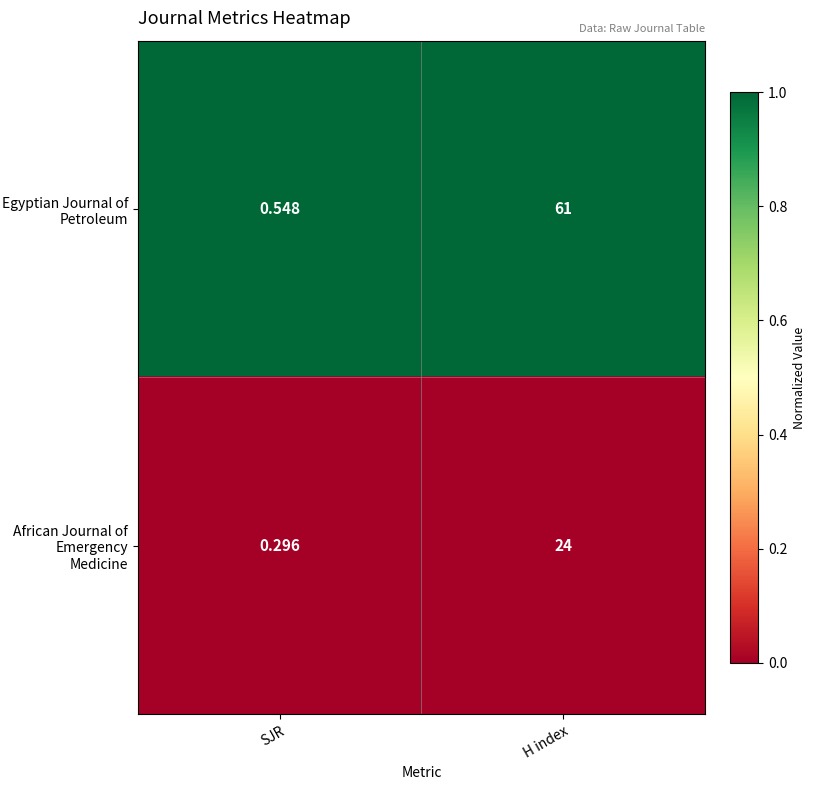

Which series changed the most between SJR and H index?

Egyptian Journal of Petroleum